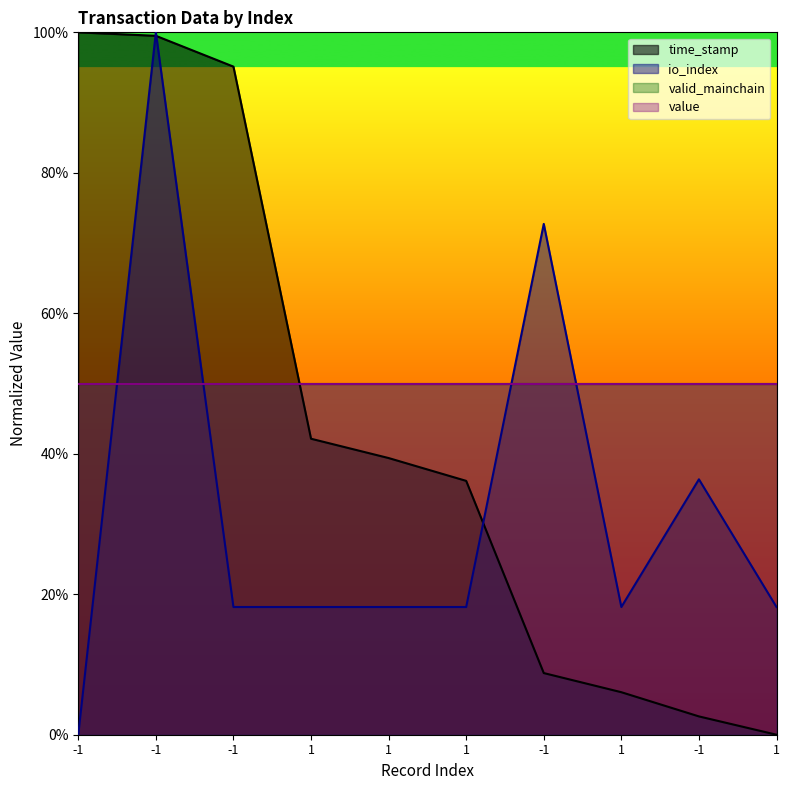

The value of time_stamp at -1 is 2.6. True or false?

True